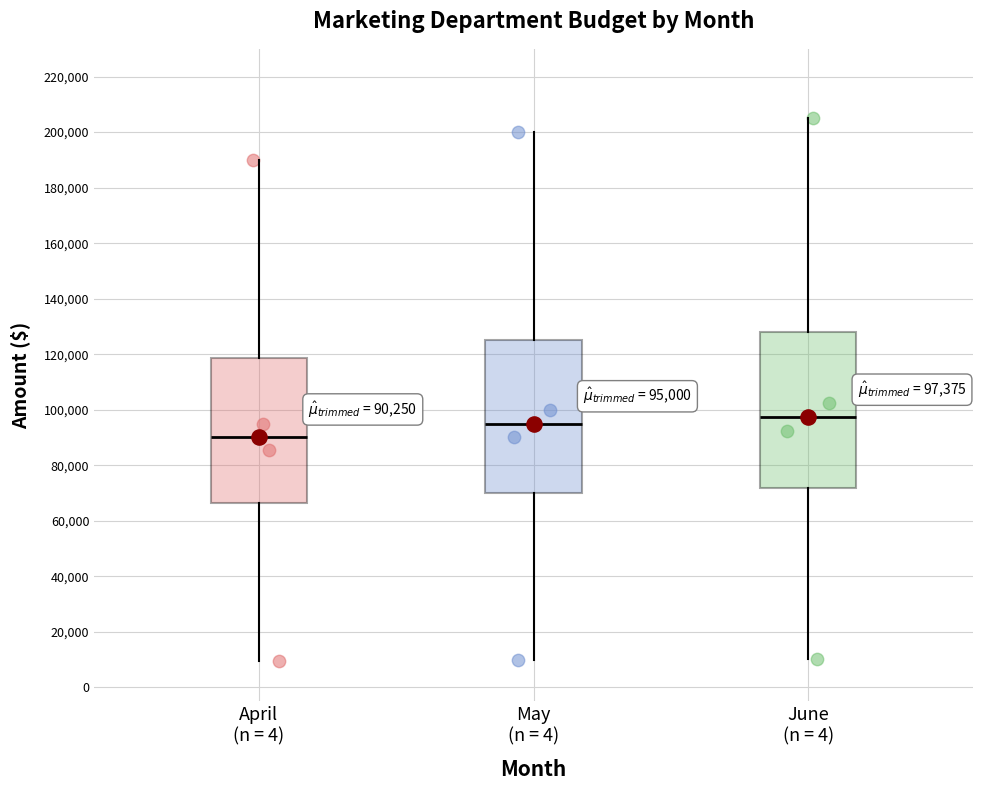

Which box's median line is the lowest?

April (n = 4)